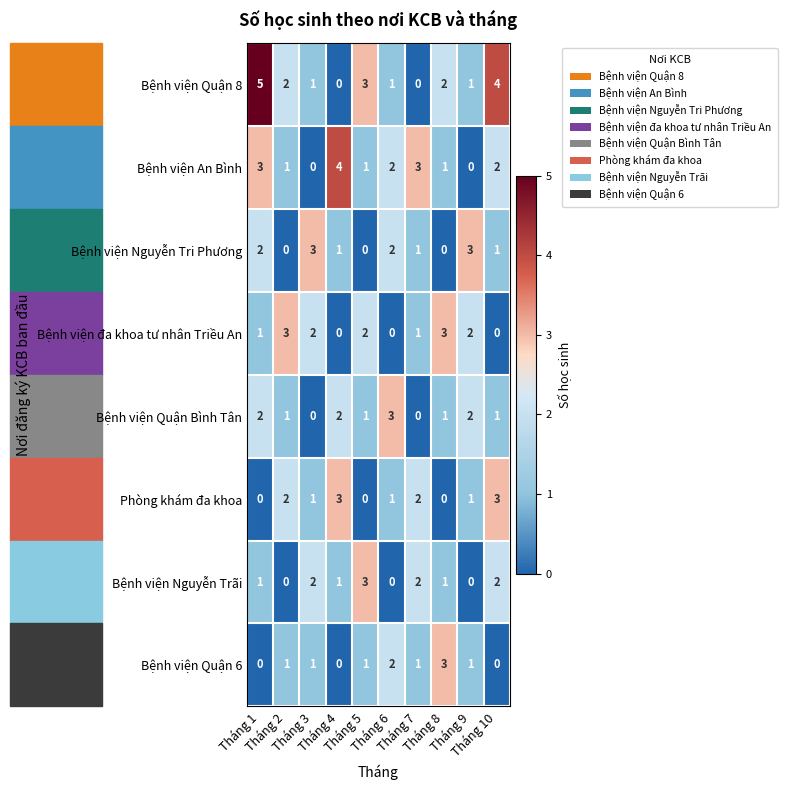

How many Bệnh viện An Bình values are between 1 and 3?

7